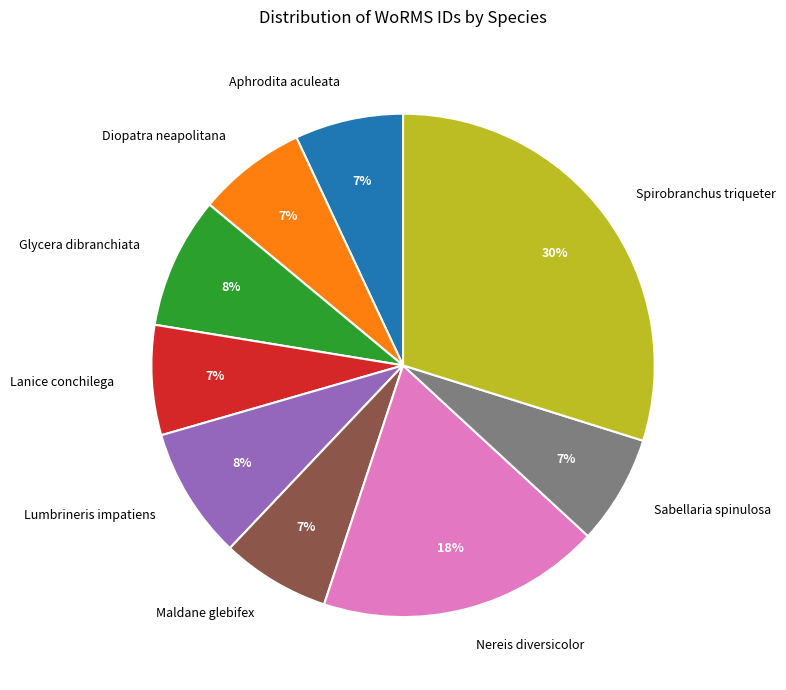

How many slices are in this pie chart?

9